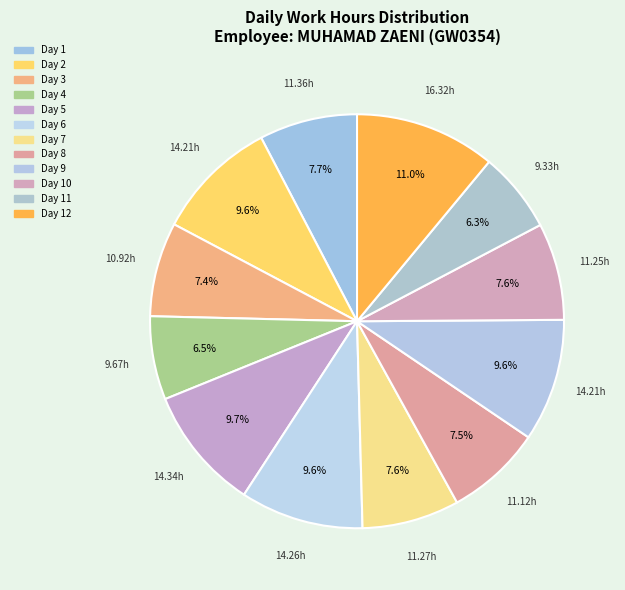

Does Day 8 account for over 50% of the chart?

No